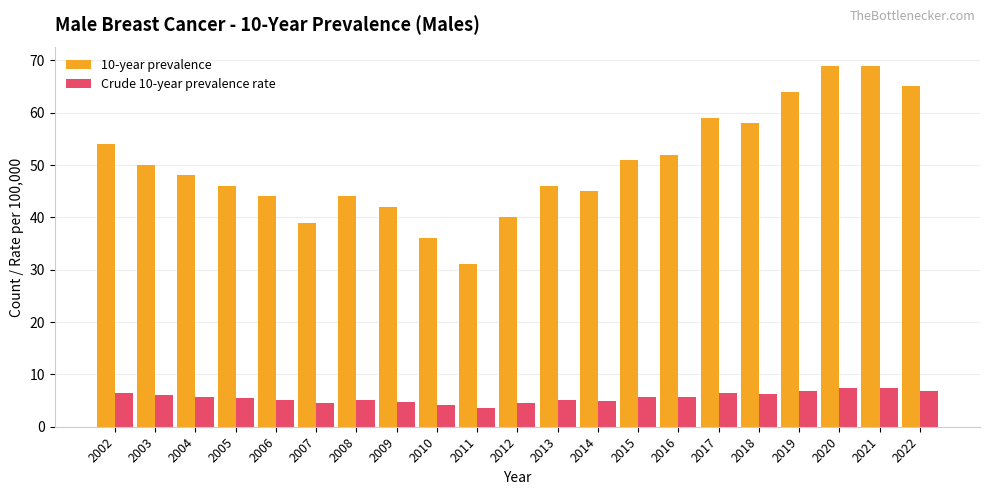

Where does the Crude 10-year prevalence rate series first go above 5?

2002